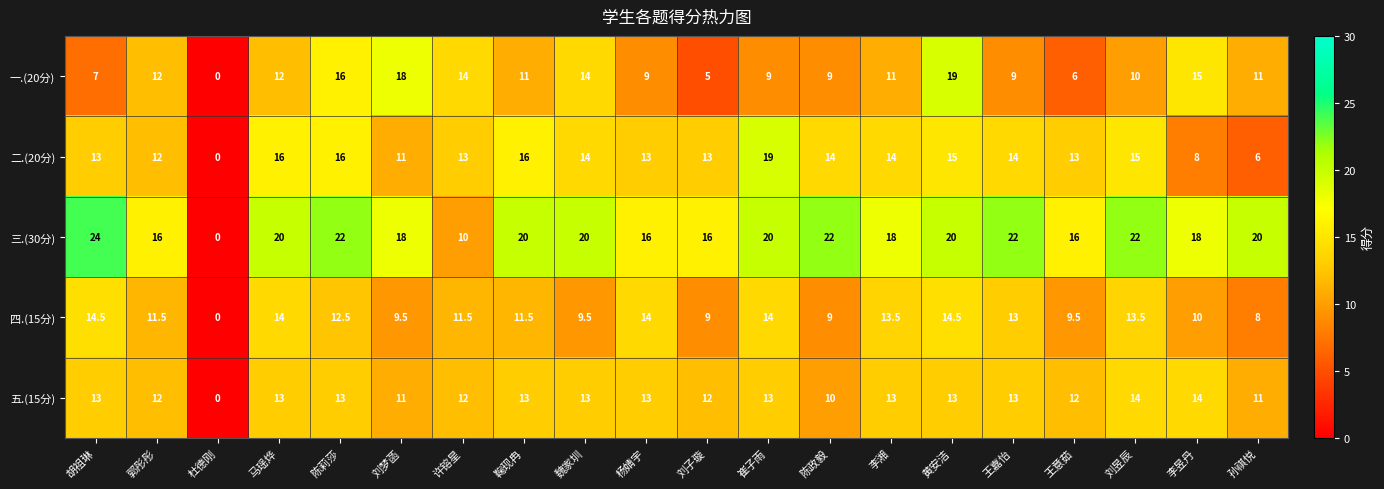

Which series changed the most between 魏家圳 and 陈政毅?

一.(20分)